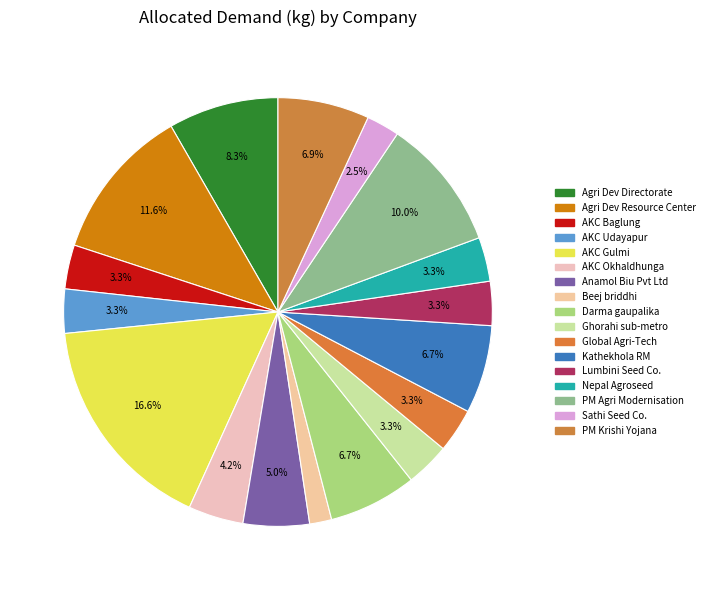

How many segments does this pie chart have?

17